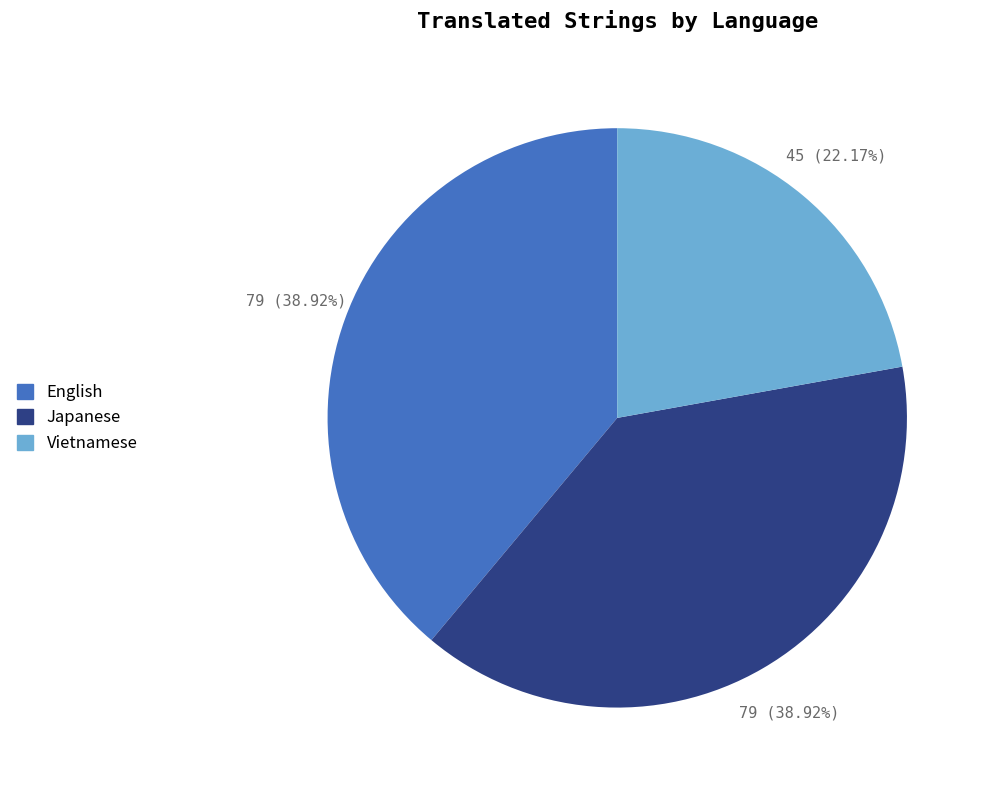

True or false: Vietnamese accounts for 22% of the total.

True